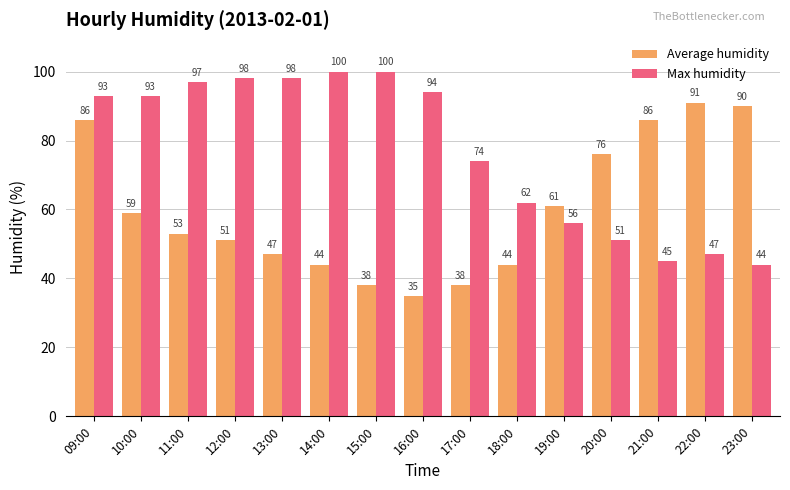

The value of Max humidity at 17:00 is 74. True or false?

True